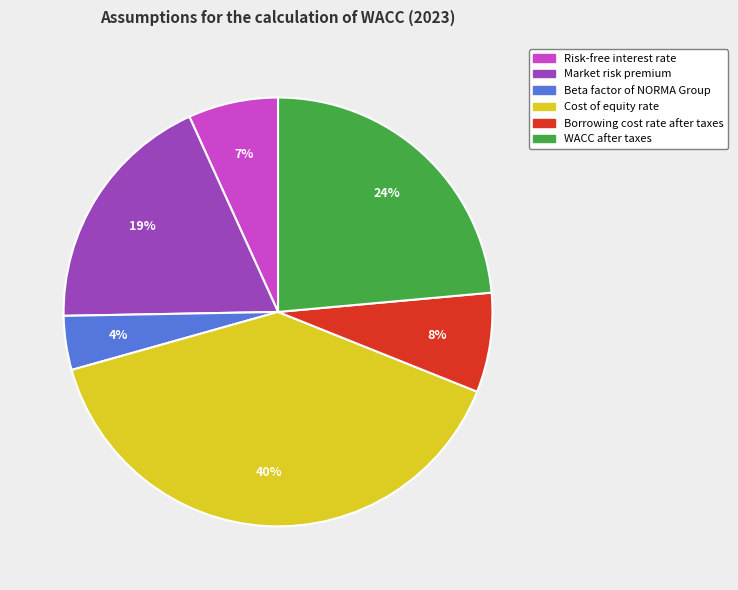

Does any single category account for the majority?

No